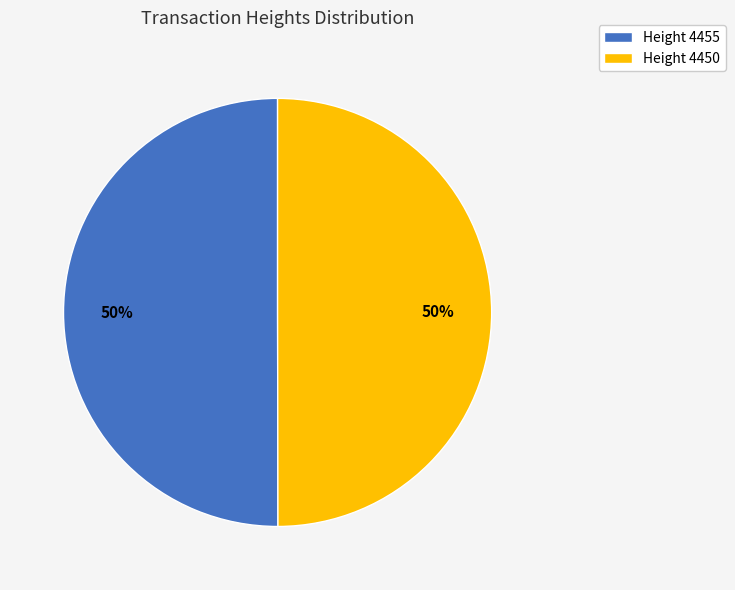

What percentage is the Height 4450 slice, to the nearest percent?

50%